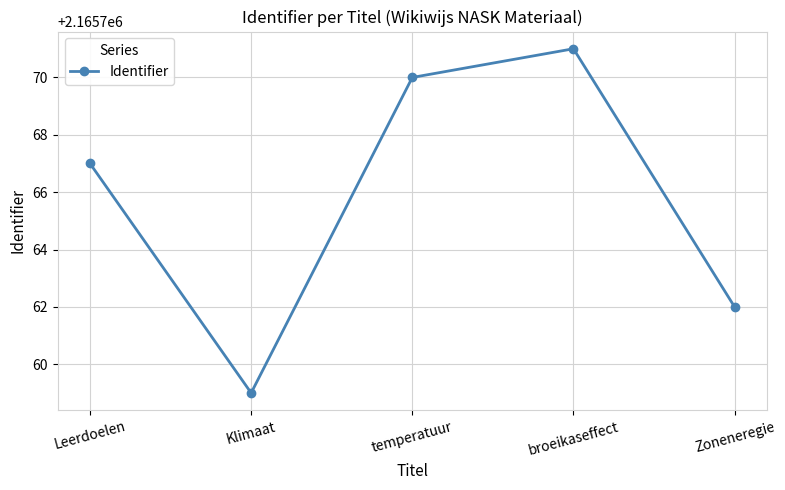

Where is the data nearest to the value 2165765?

Leerdoelen